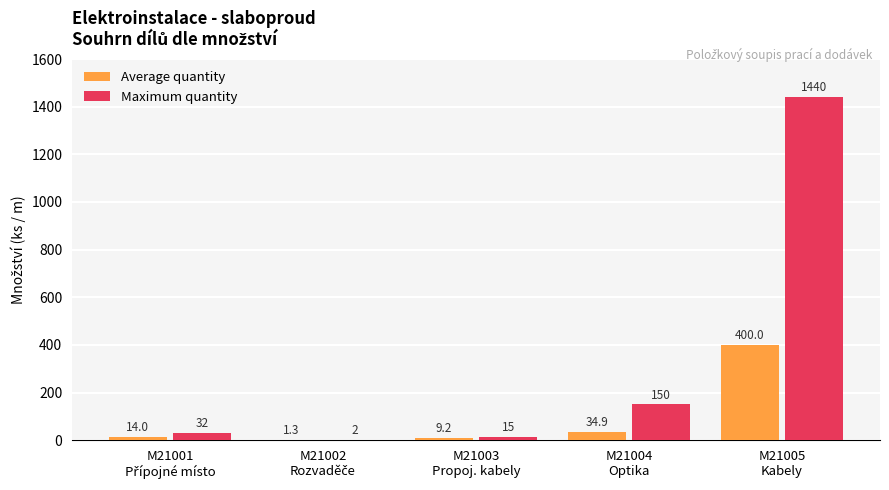

What is the maximum value shown in the chart?

1440.0